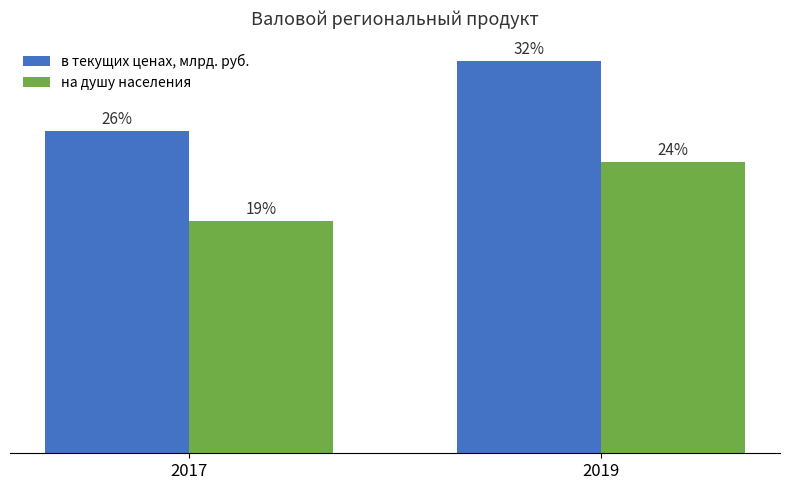

At which category does the chart reach its peak across all series?

2019